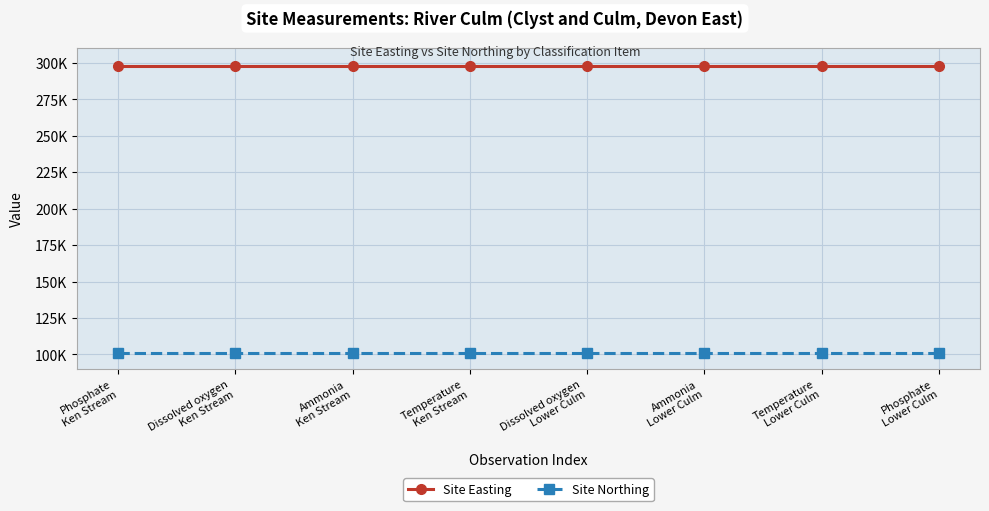

Does the chart have visible grid lines?

Yes